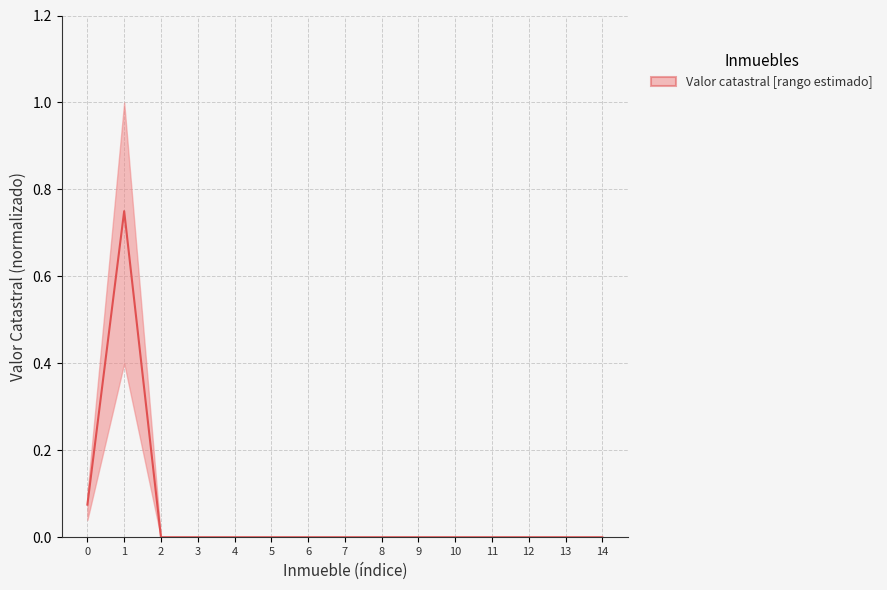

Where is the data nearest to the value 0?

11